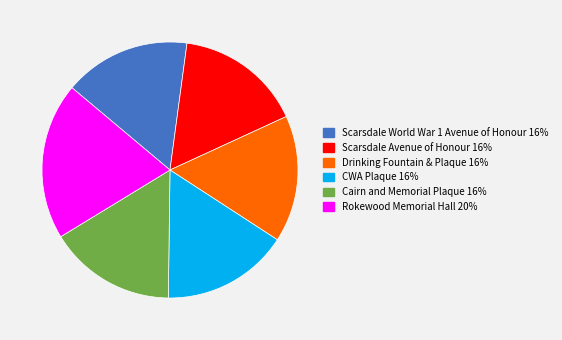

Which has a higher value, Rokewood Memorial Hall or Scarsdale World War 1 Avenue of Honour?

Rokewood Memorial Hall